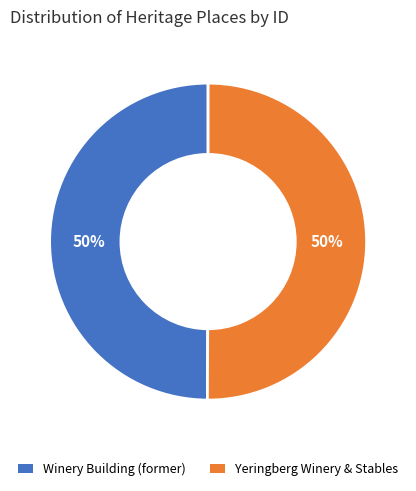

How many slices are in this pie chart?

2